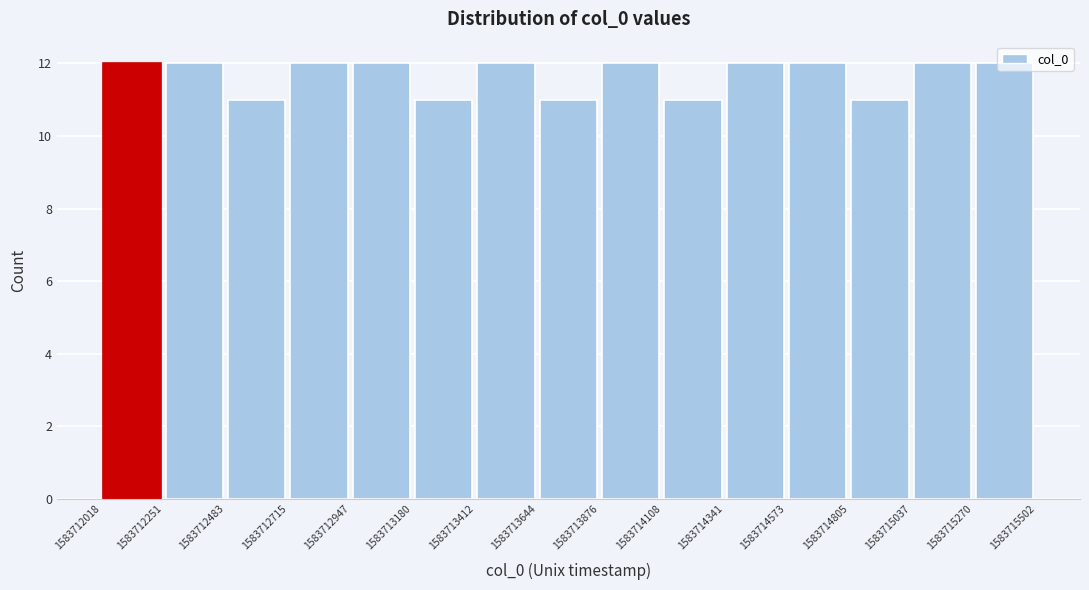

What is the height of the bar covering 1583714341 to 1583714573 on the x-axis? The values are not printed on the chart, so give them approximately, as read against the axis.

12